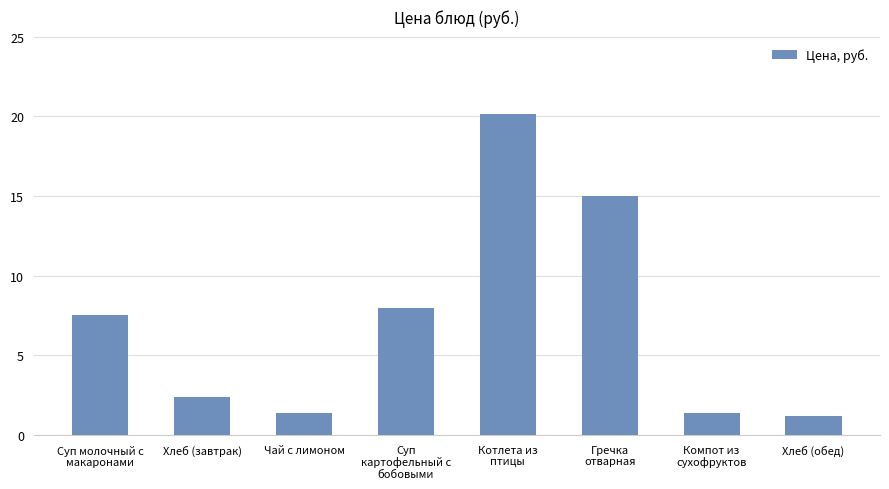

What is the change in value from Чай с лимоном to Котлета из
птицы?

+18.8